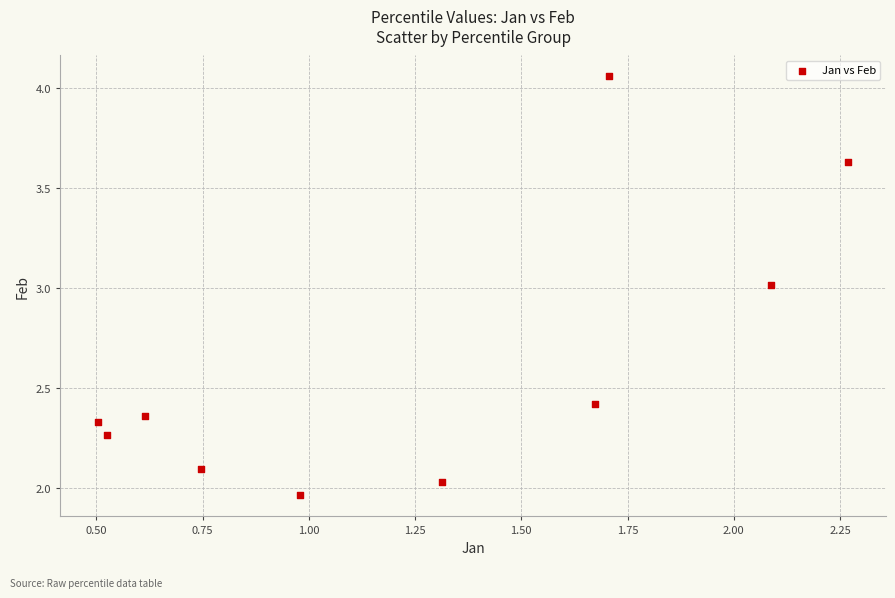

What is the average X value?

1.2